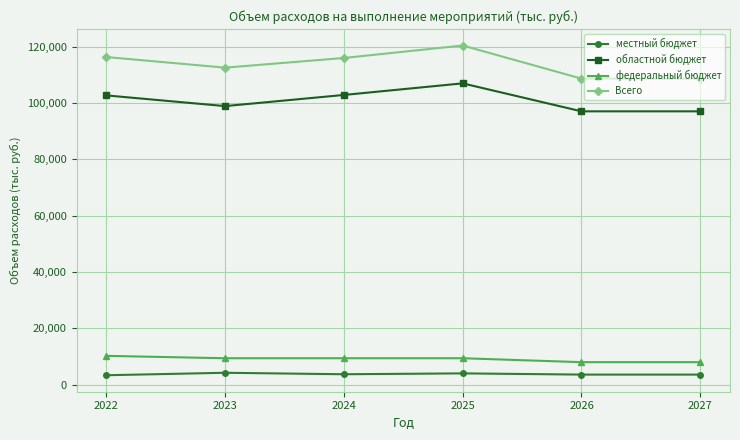

What is the smallest value displayed?

3369.4